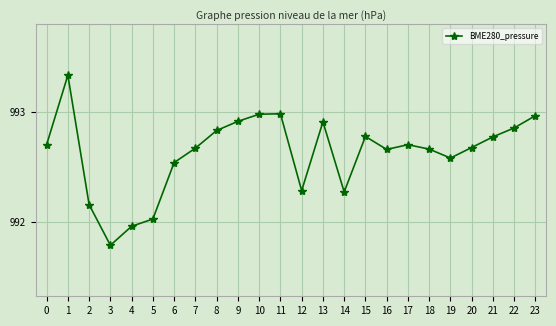

What is the ratio of the value at 9 to the value at 17?

1.0